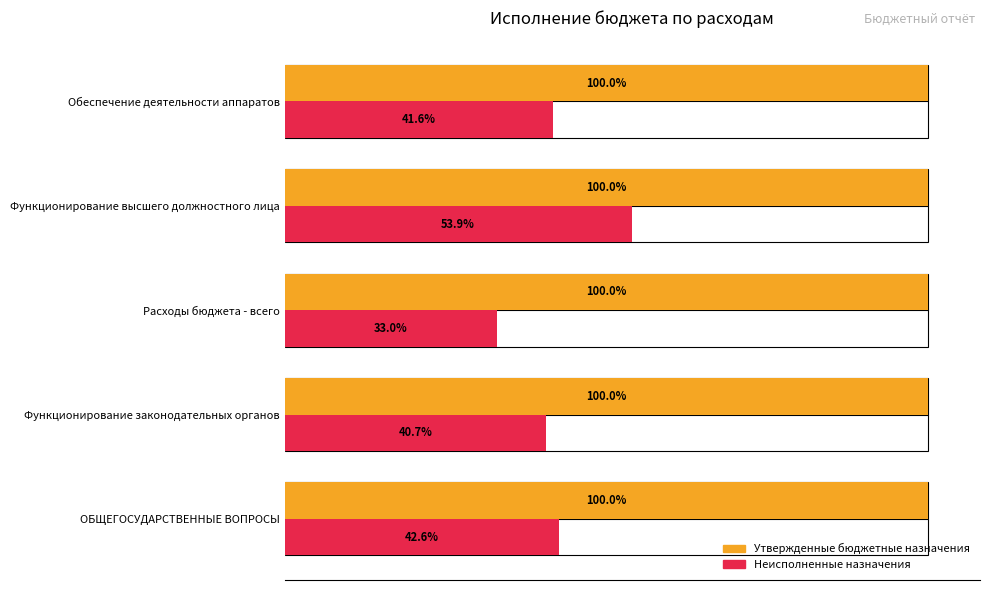

Are the bars horizontal?

Yes